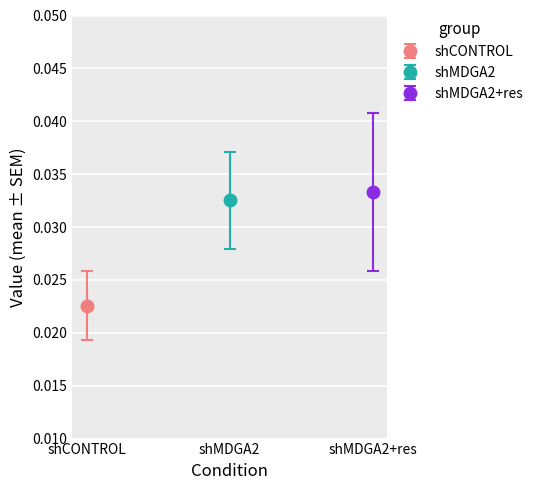

What are all the series names shown in the legend?

shCONTROL, shMDGA2, shMDGA2+res